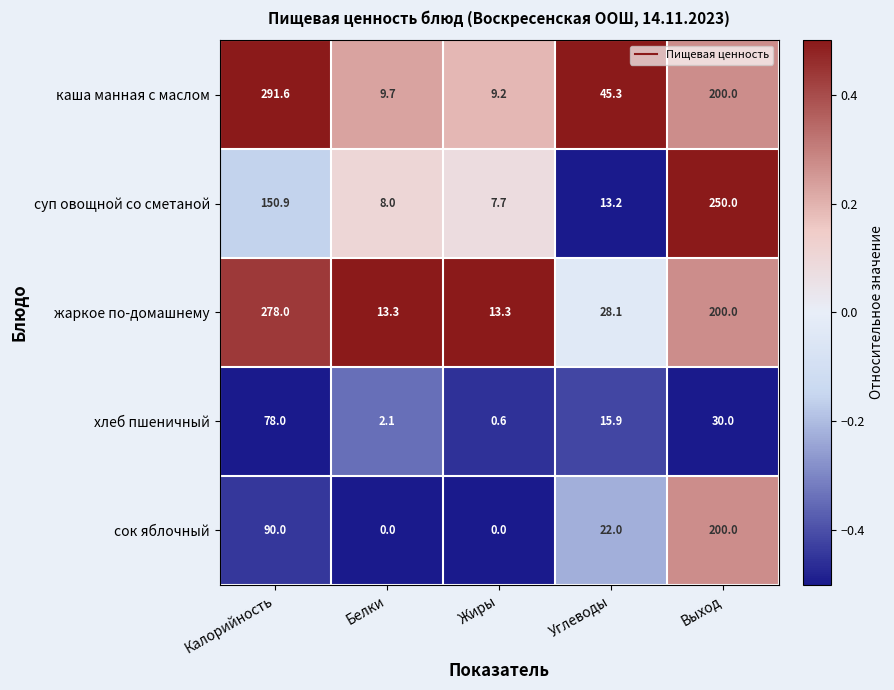

At Жиры, list the series in order from smallest to largest.

сок яблочный, хлеб пшеничный, суп овощной со сметаной, каша манная с маслом, жаркое по-домашнему